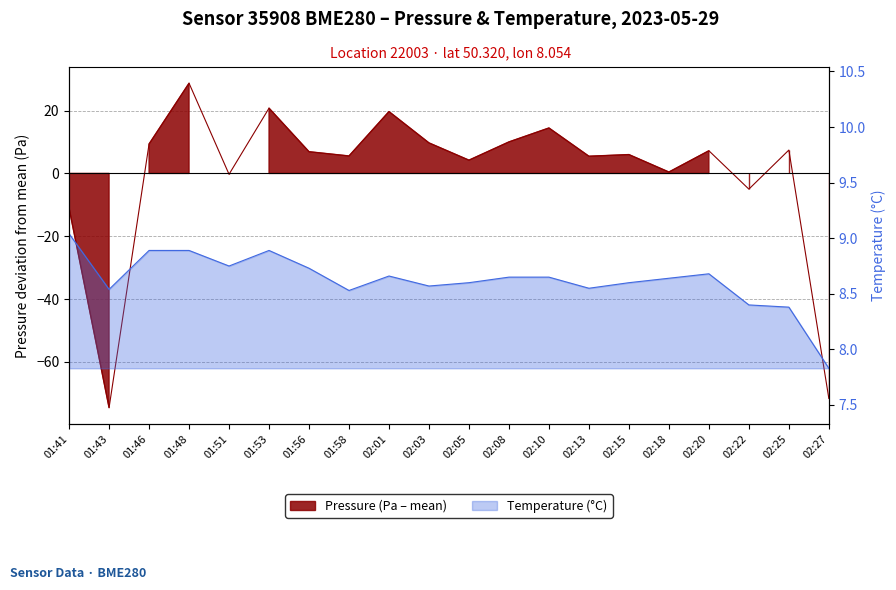

The chart shows a value of 8.6 at 02:13. True or false?

True